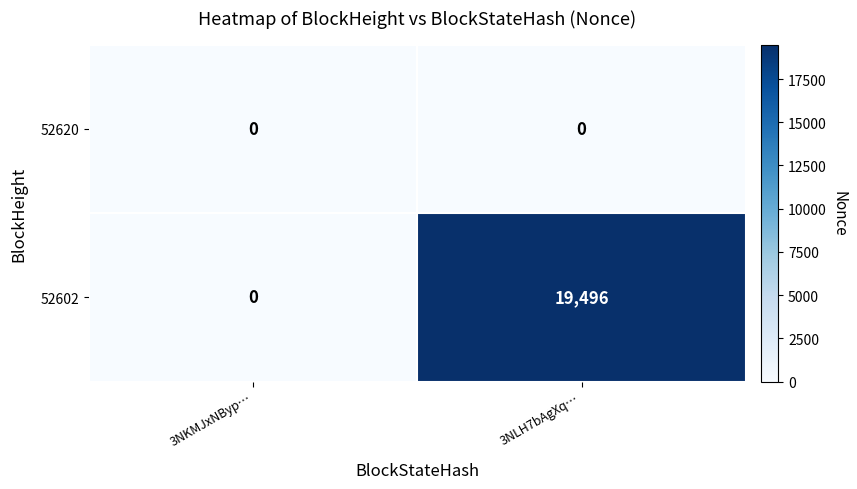

What is the sum of the 52602 values at 3NKMJxNByp… and 3NLH7bAgXq…?

19496